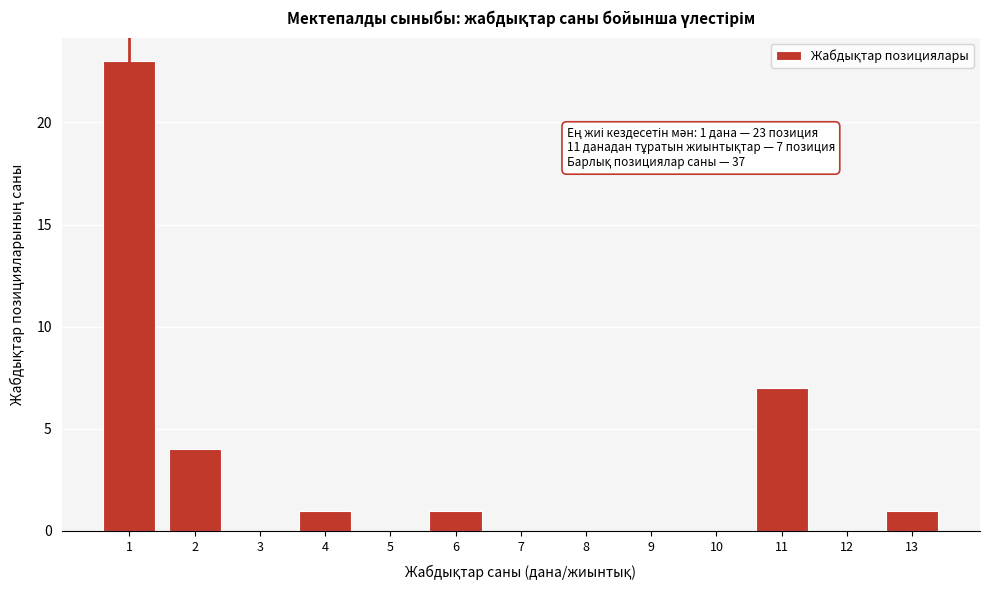

Reading left to right, what are all the values shown in this chart?

1=23	2=4	3=0	4=1	5=0	6=1	7=0	8=0	9=0	10=0	11=7	12=0	13=1